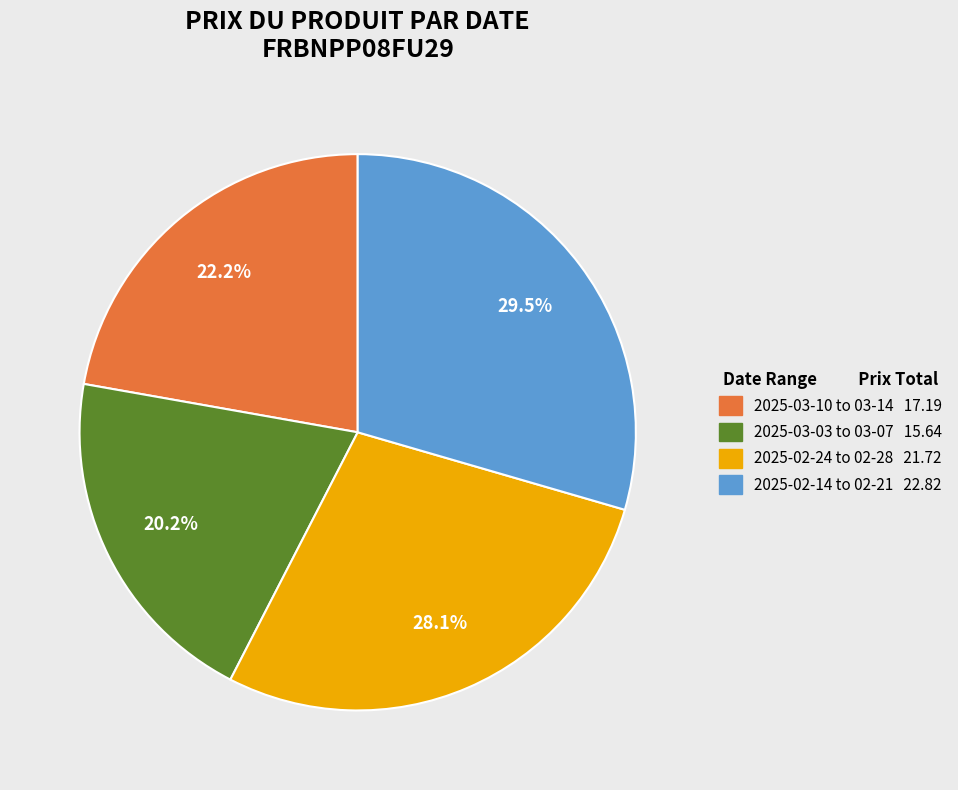

Does any single category account for the majority?

No